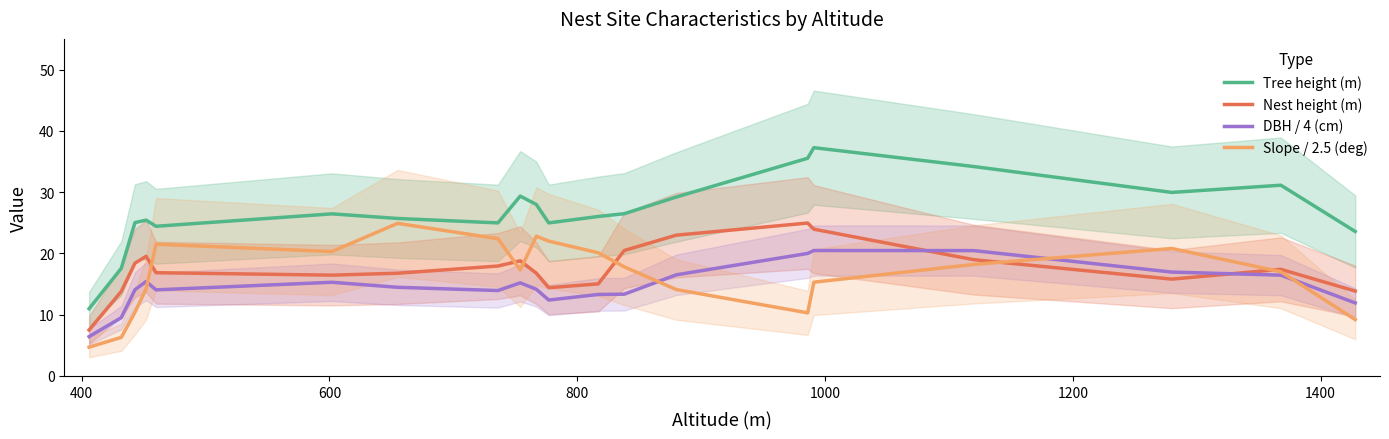

True or false: Tree height (m) and Nest height (m) cross at least once.

False